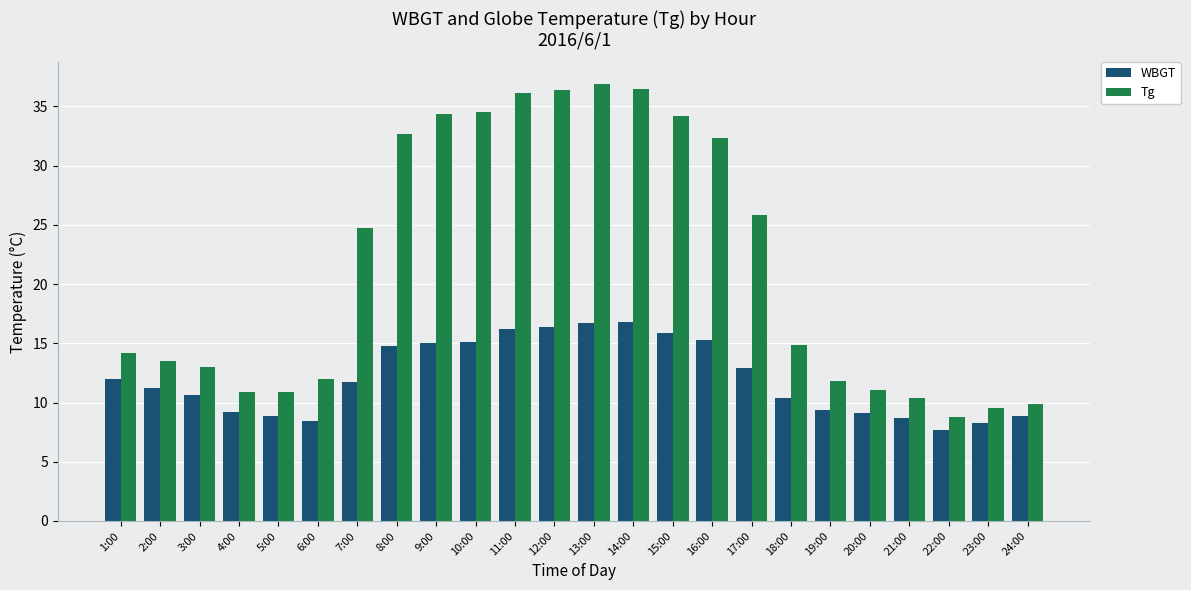

What position from the left is 22:00?

22